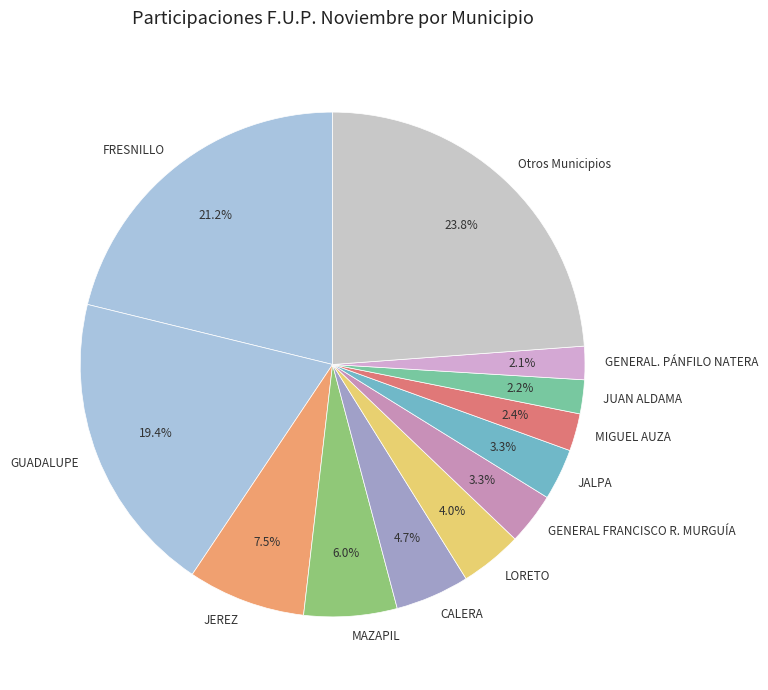

Is JEREZ the majority of the pie?

No